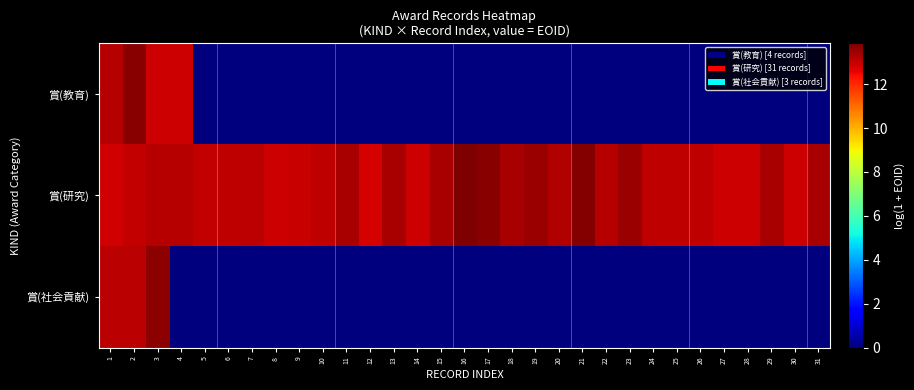

What is the total value across all series at 12?

12.8